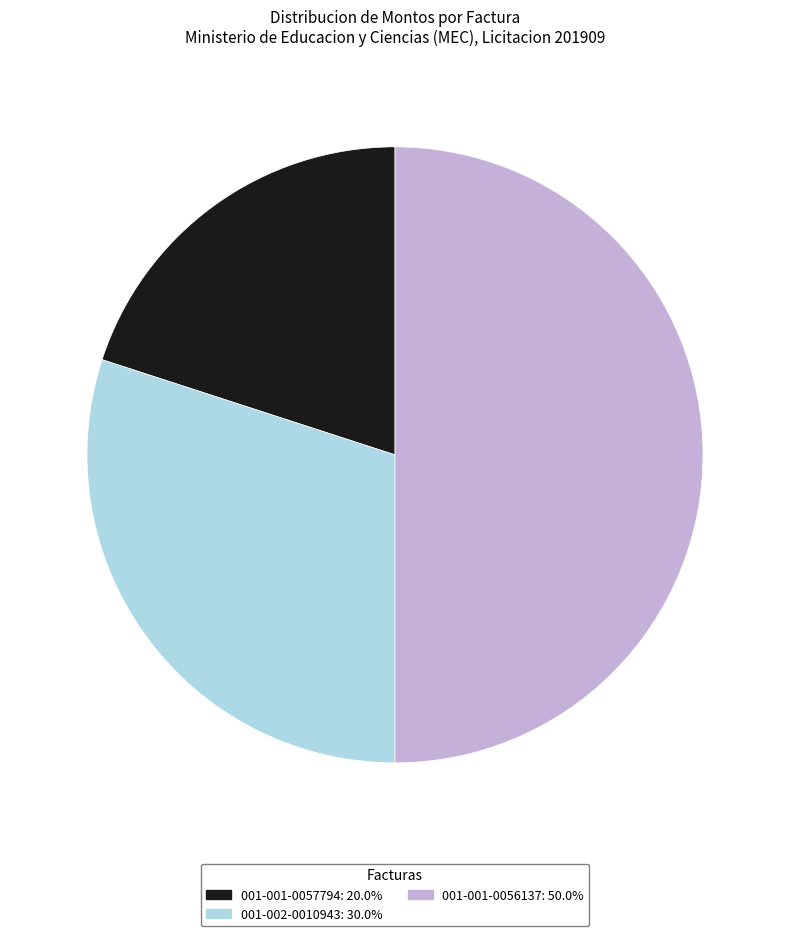

Combined, do 001-001-0056137 and 001-002-0010943 account for over 50%?

Yes